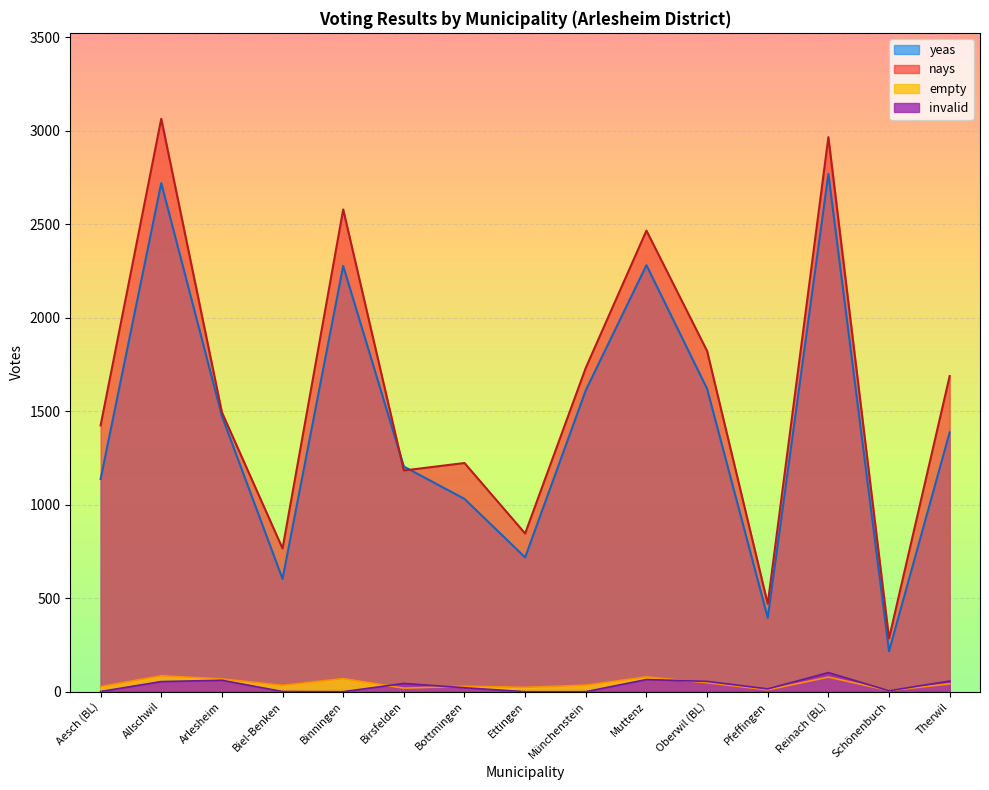

True or false: invalid has more than 0 points higher than both neighbors.

True